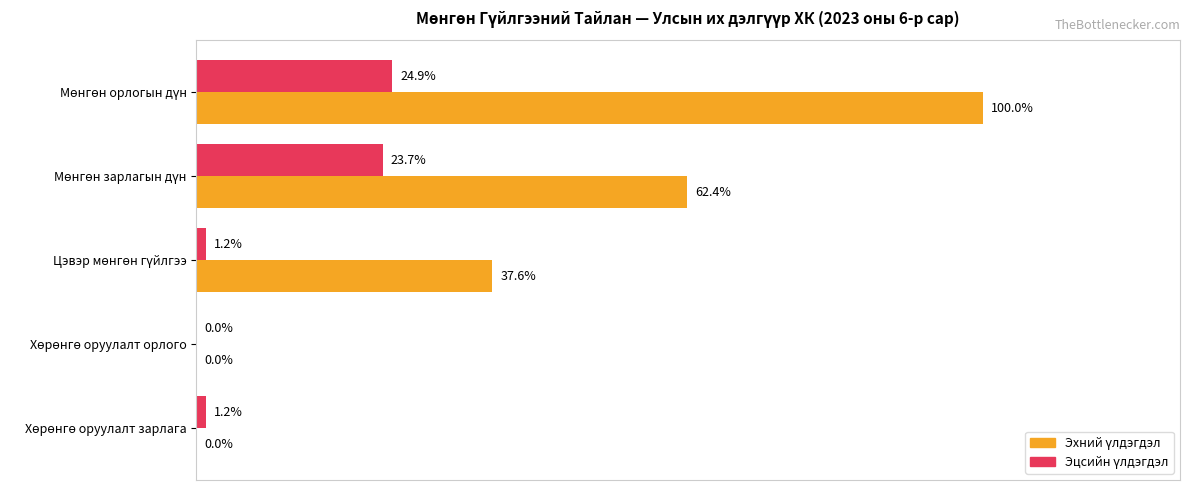

What are all the series names shown in the legend?

Эхний үлдэгдэл, Эцсийн үлдэгдэл